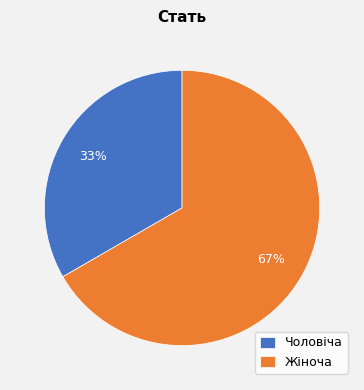

To the nearest percent, what is the average slice percentage?

50%